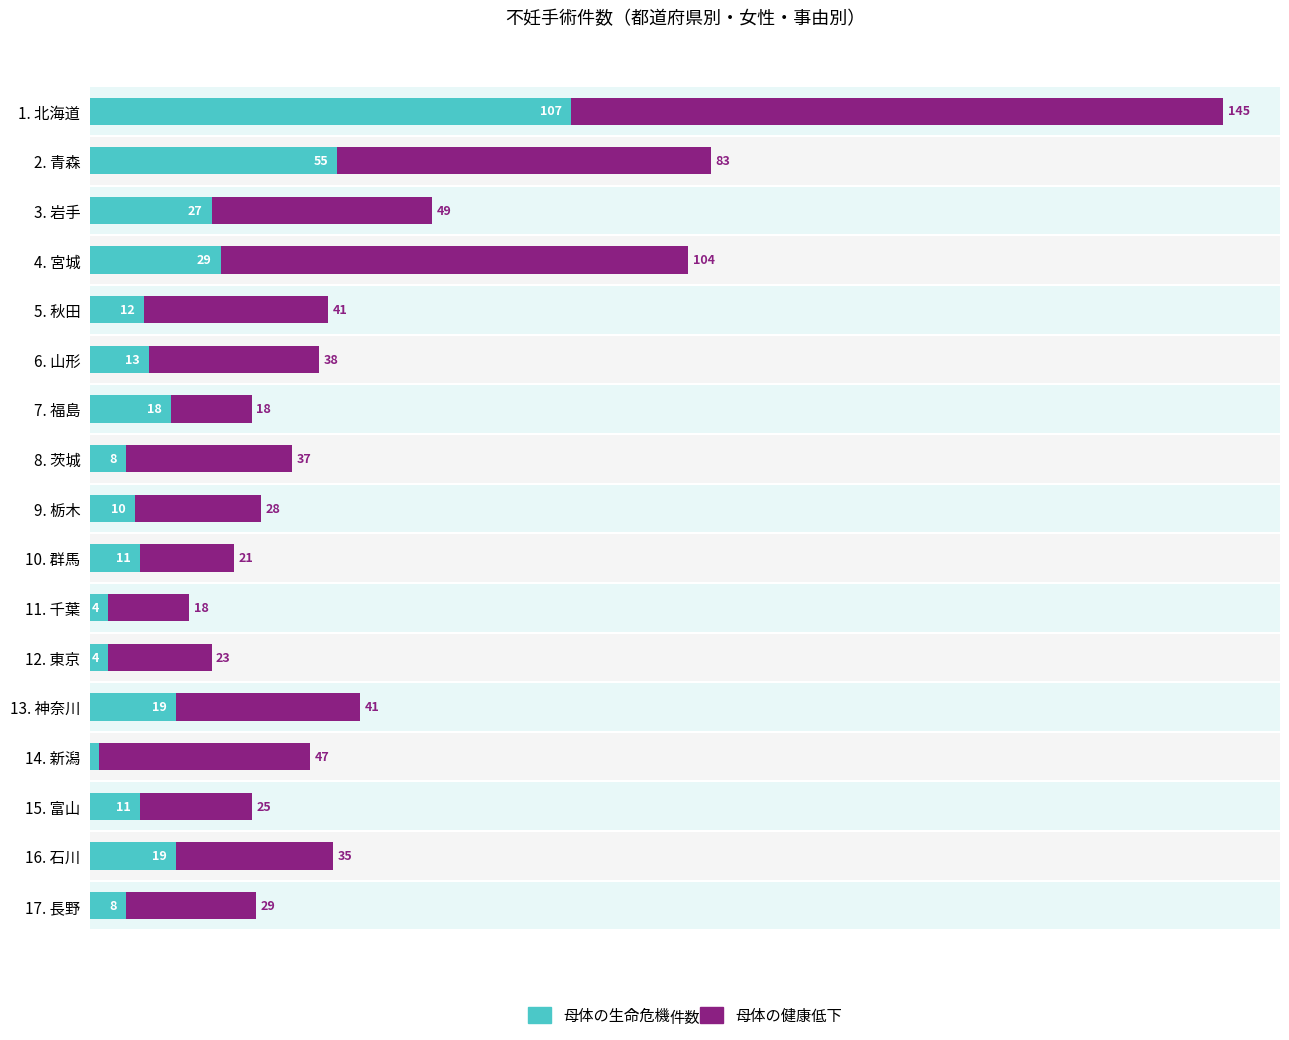

Reading left to right, extract all data points from this chart.

母体の生命危機: 107	55	27	29	12	13	18	8	10	11	4	4	19	2	11	19	8
母体の健康低下: 145	83	49	104	41	38	18	37	28	21	18	23	41	47	25	35	29